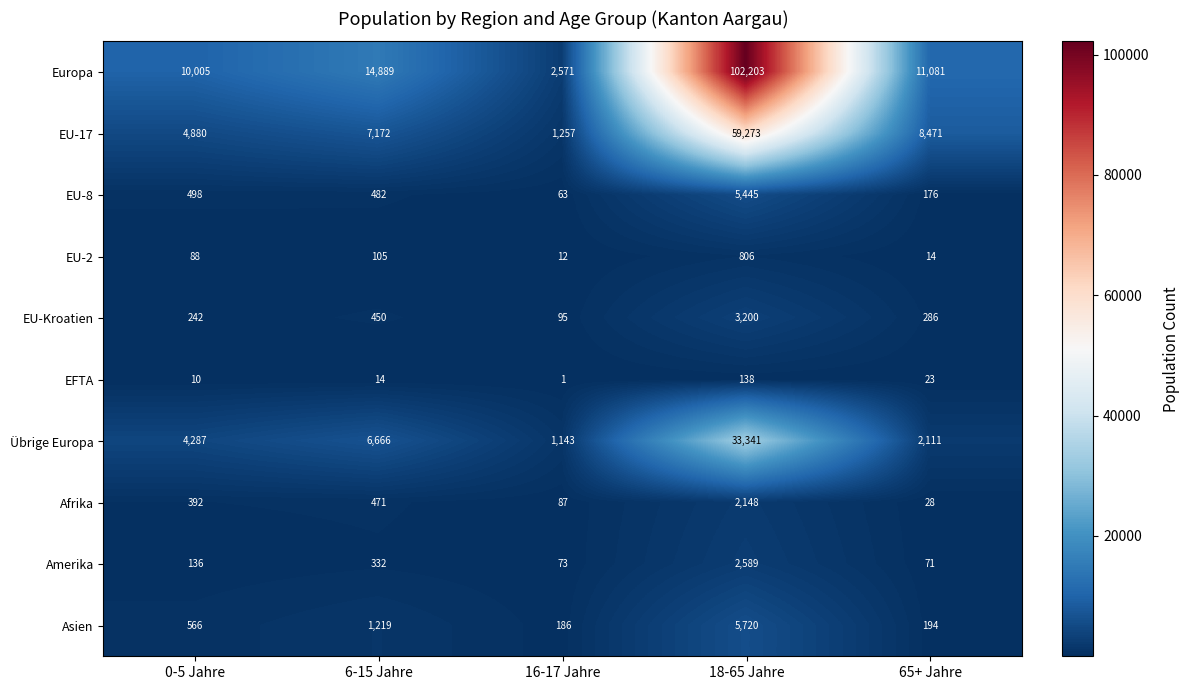

At which label does Amerika reach its minimum?

65+ Jahre